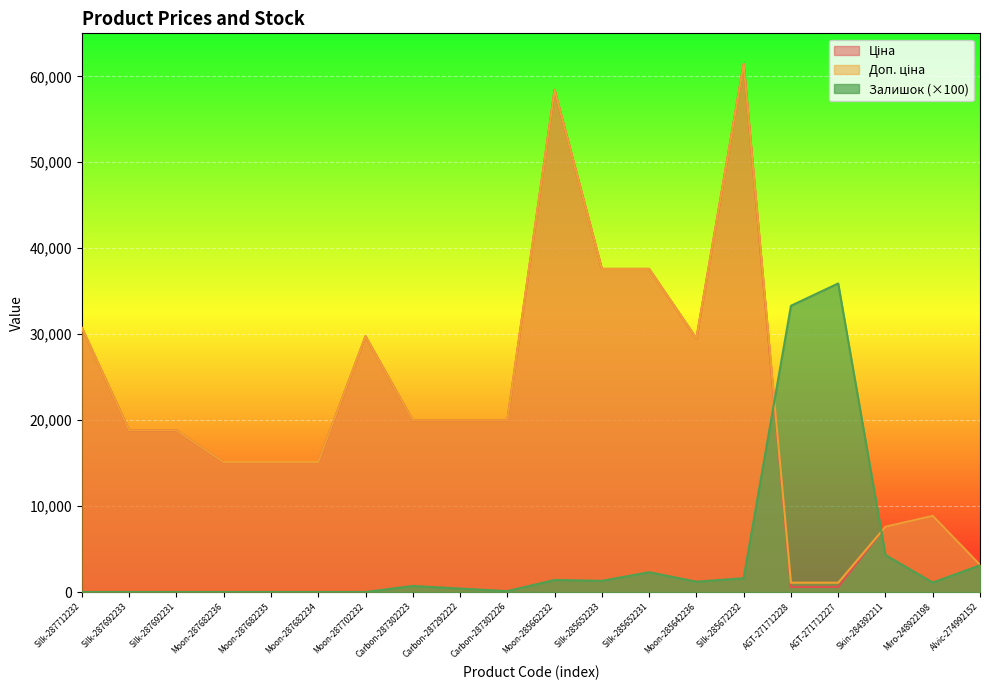

What position from the left is Alvic-274992152?

20